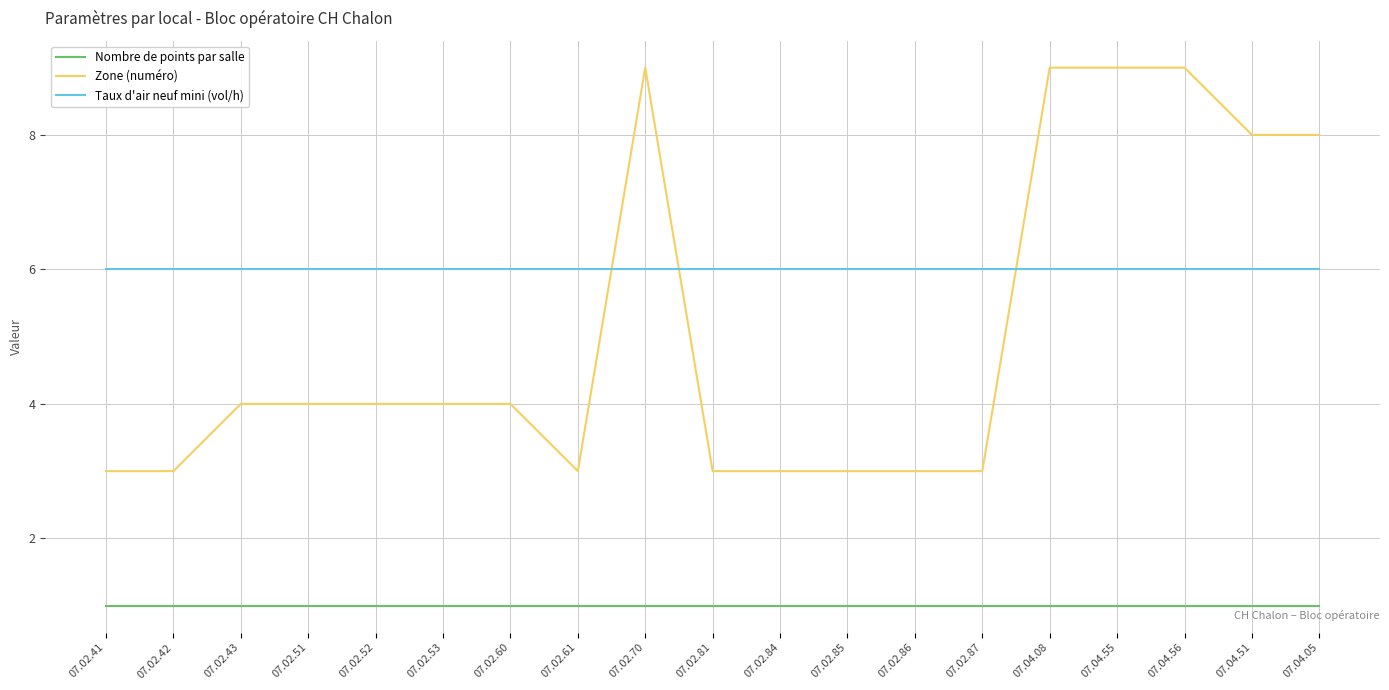

True or false: Nombre de points par salle and Zone (numéro) intersect in this chart.

False